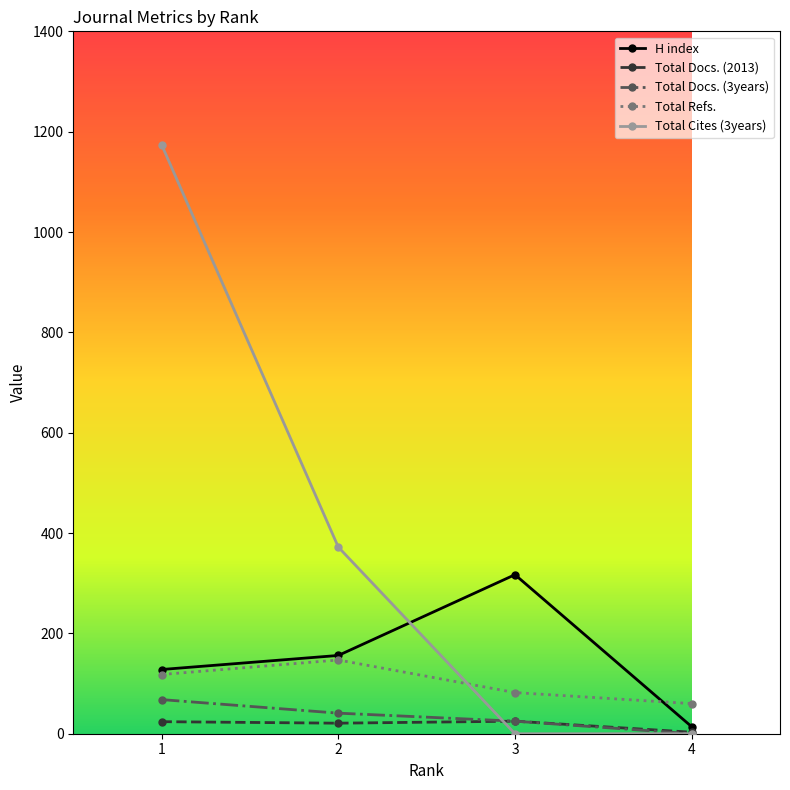

List the series in order of their peak value, highest first.

Total Cites (3years), H index, Total Refs., Total Docs. (3years), Total Docs. (2013)